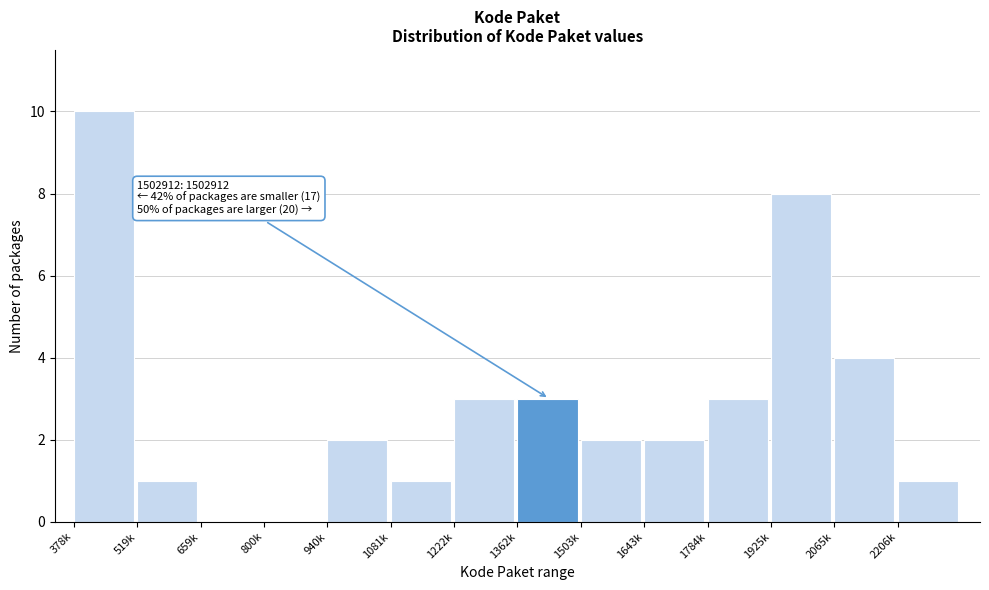

Reading left to right, list all the values displayed in this chart.

378k=10	519k=1	659k=0	800k=0	940k=2	1081k=1	1222k=3	1362k=3	1503k=2	1643k=2	1784k=3	1925k=8	2065k=4	2206k=1